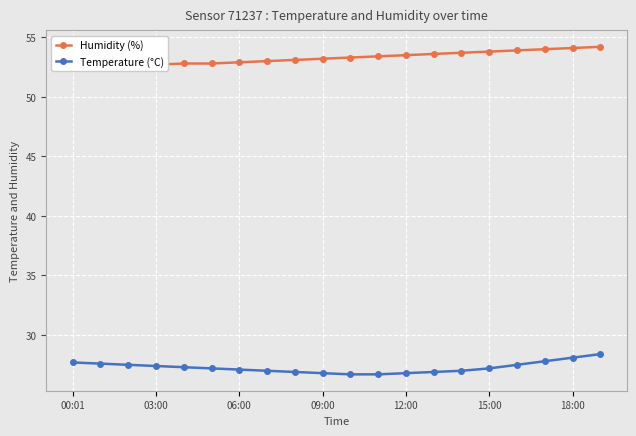

What is the highest value of the Temperature (°C) series?

28.4